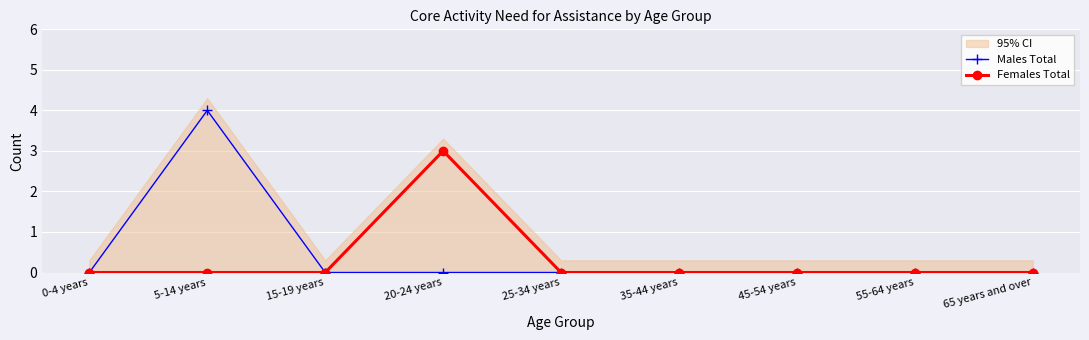

The Males Total series shows 0 at 55-64 years. True or false?

True